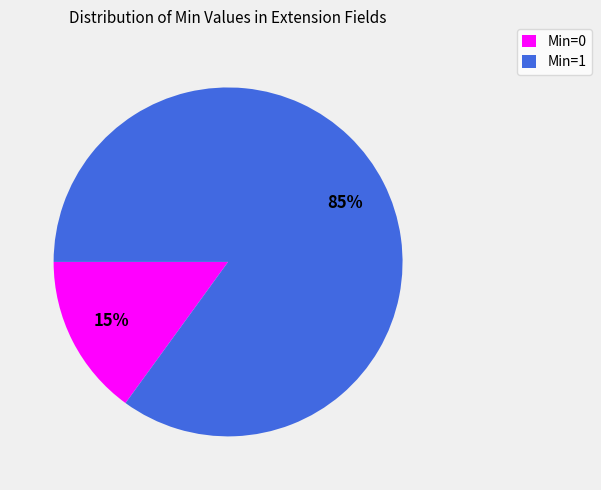

Does any single category account for the majority?

Yes